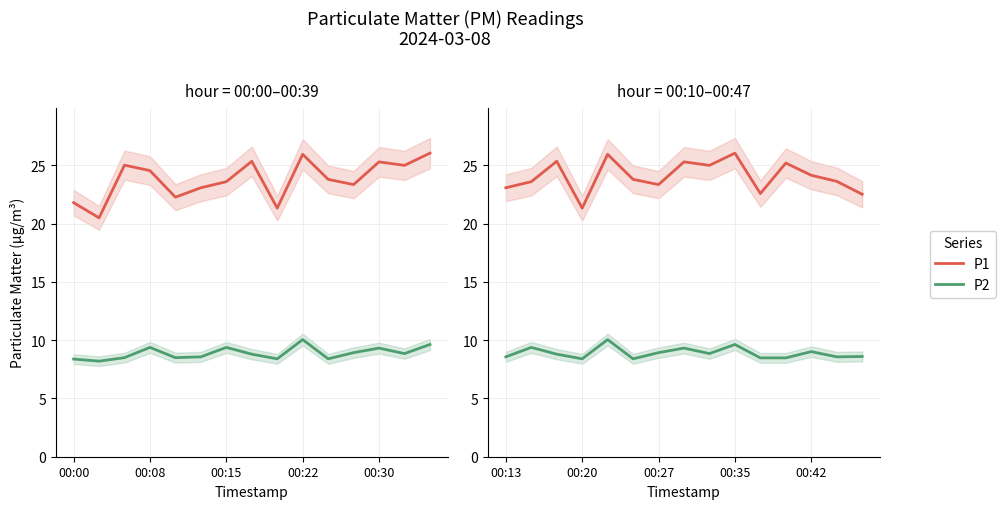

What is the total value across all series at 5?

32.2